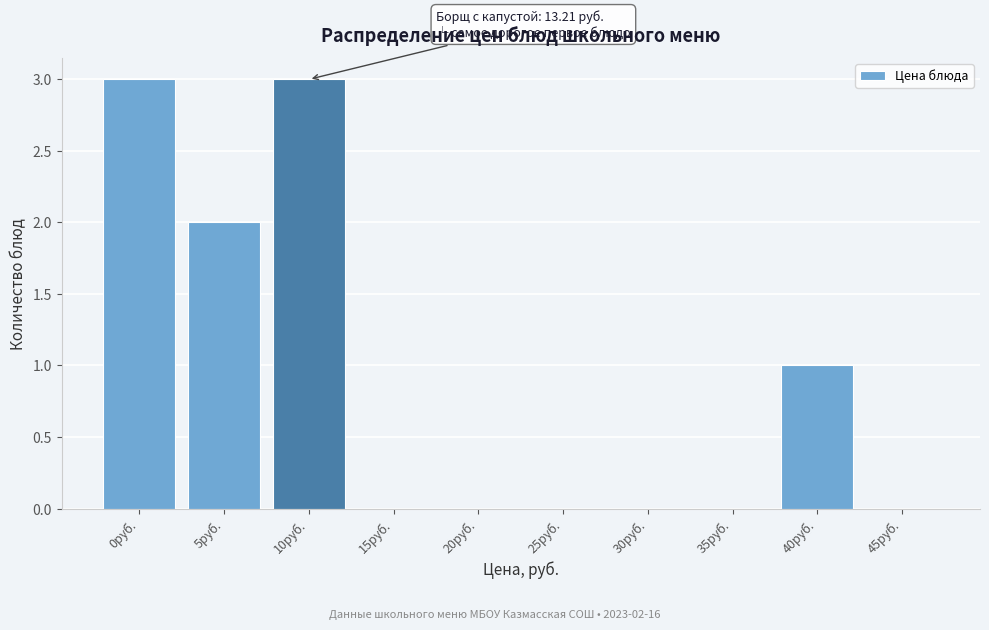

Reading left to right, transcribe all the data shown in this chart.

0руб.=3	5руб.=2	10руб.=3	15руб.=0	20руб.=0	25руб.=0	30руб.=0	35руб.=0	40руб.=1	45руб.=0